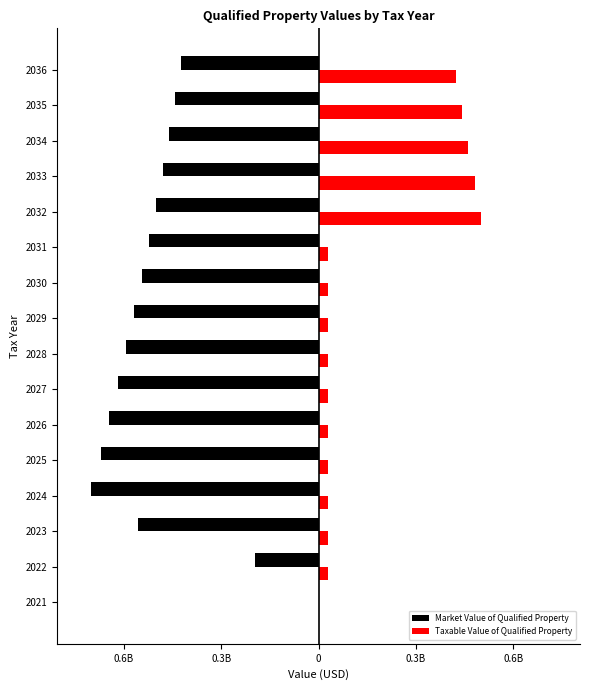

Which series has the largest total across all categories?

Taxable Value of Qualified Property